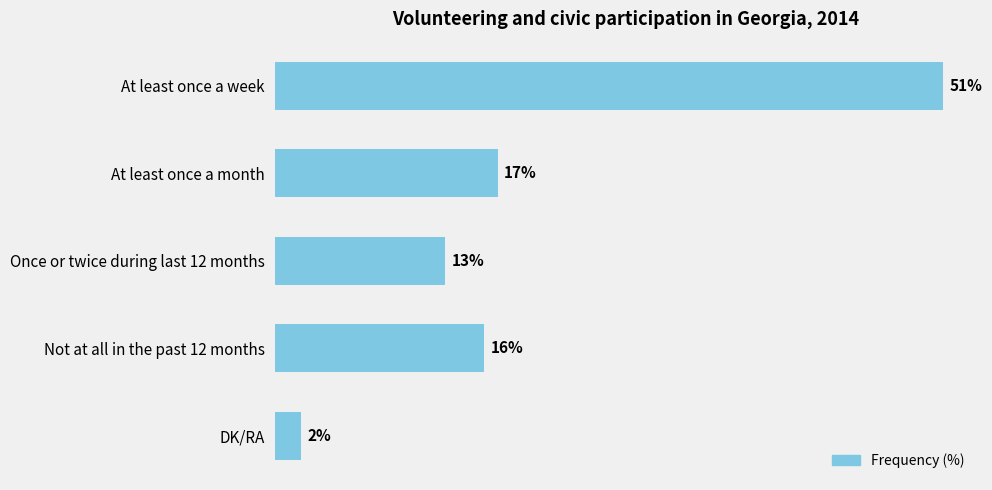

What is the label of the 1st bar from the top?

At least once a week